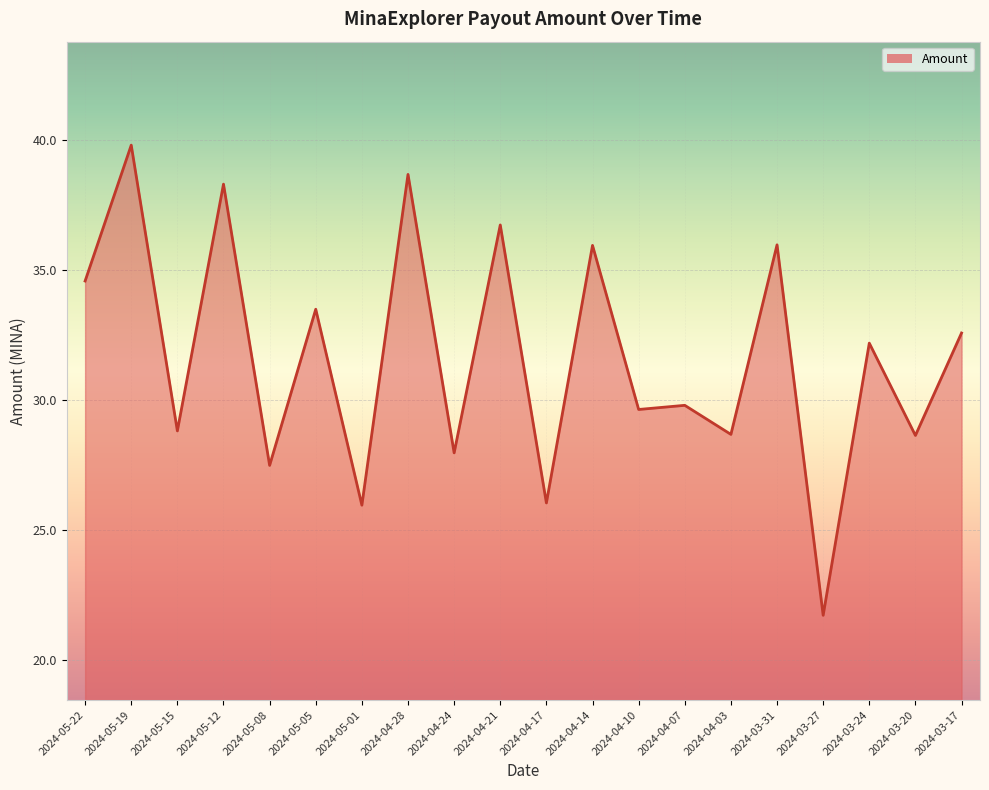

What is the average value?

31.7